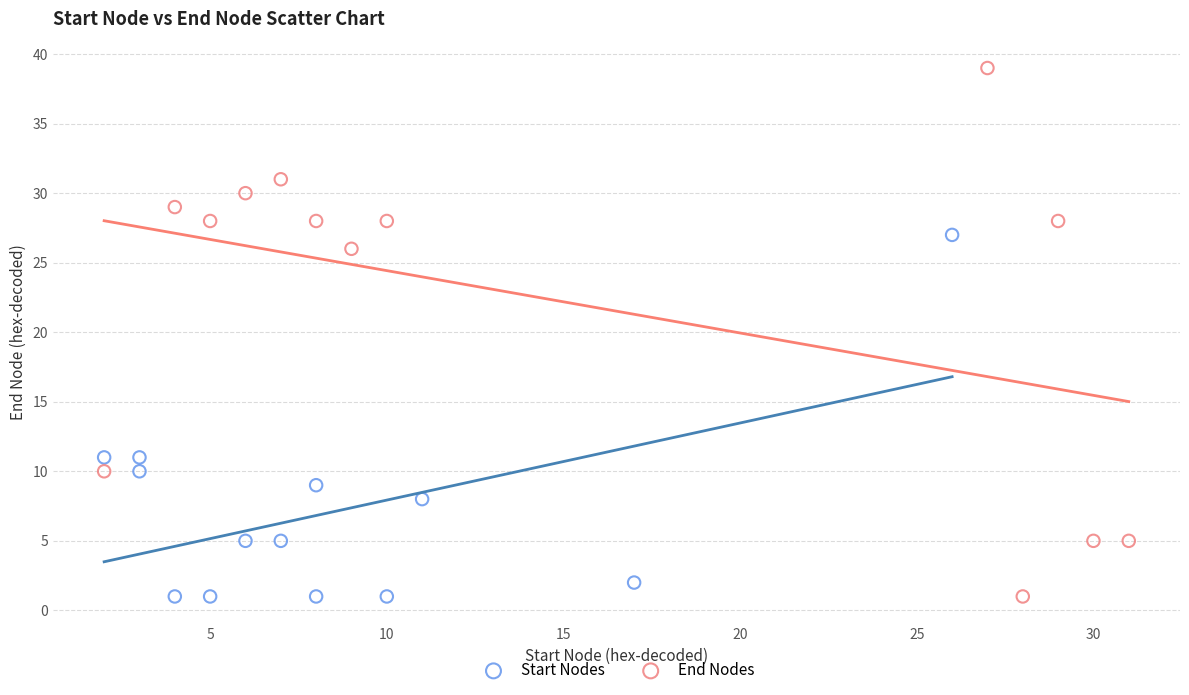

What are all the series names shown in the legend?

Start Nodes, End Nodes